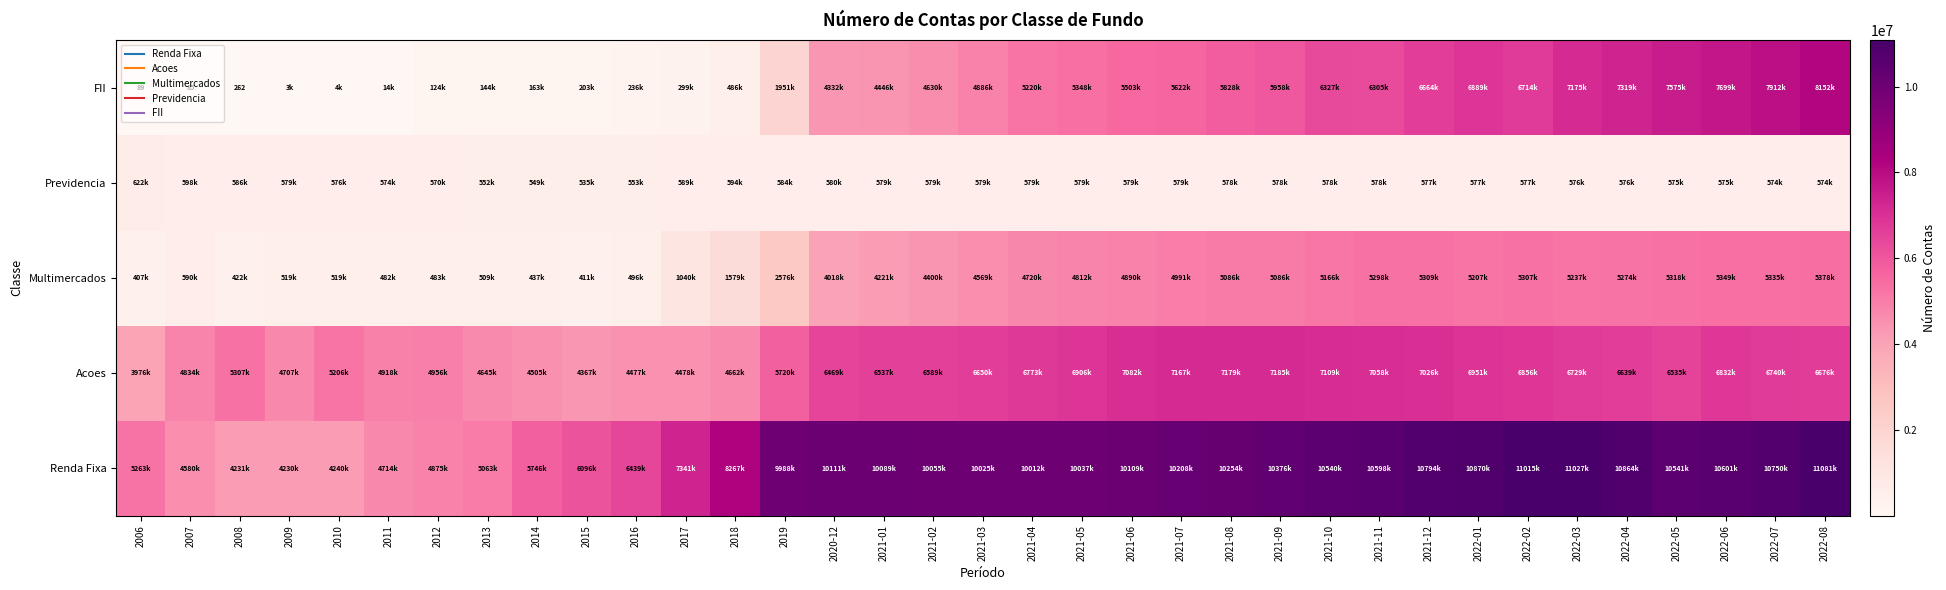

What is the sum of all FII values?

134149879